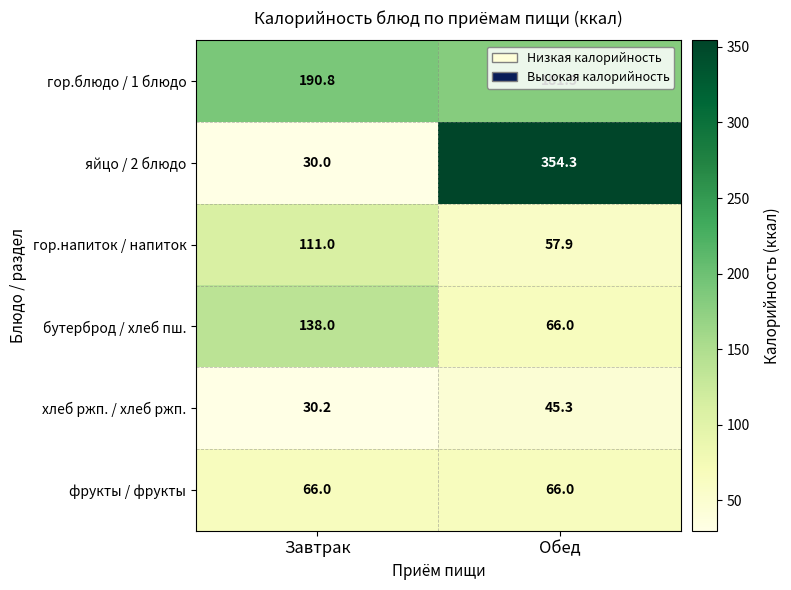

At which label does бутерброд / хлеб пш. reach its minimum?

Обед